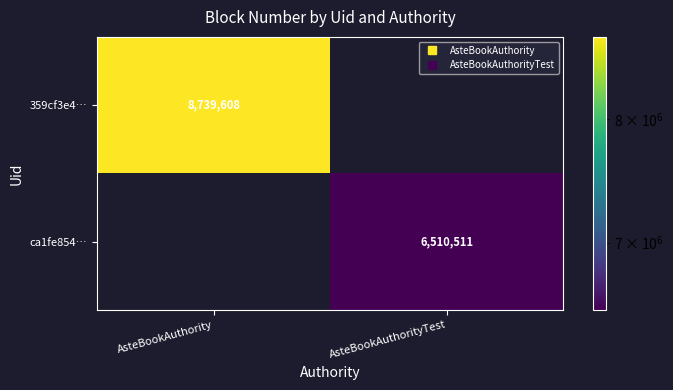

What value does the 359cf3e4… series have at AsteBookAuthority?

8739608